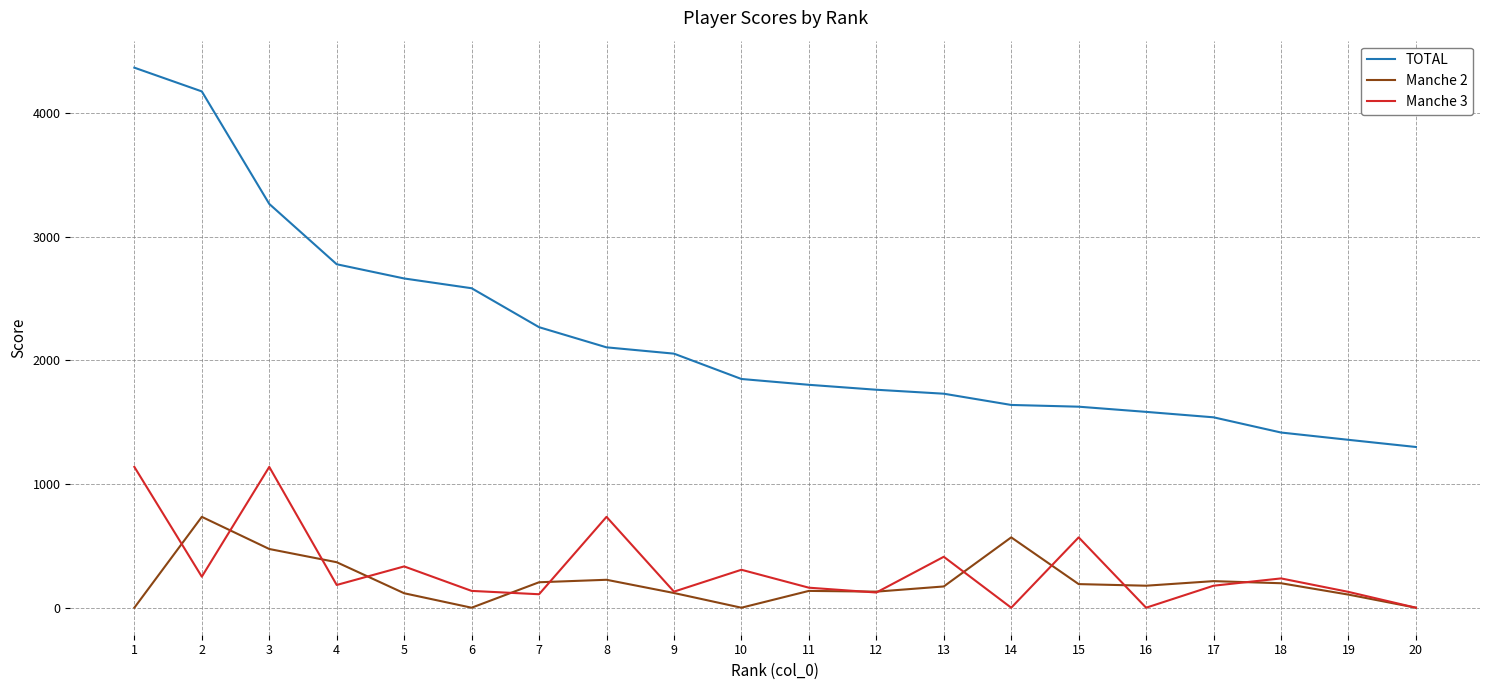

True or false: Manche 3 has a value of 363 at 15.

False